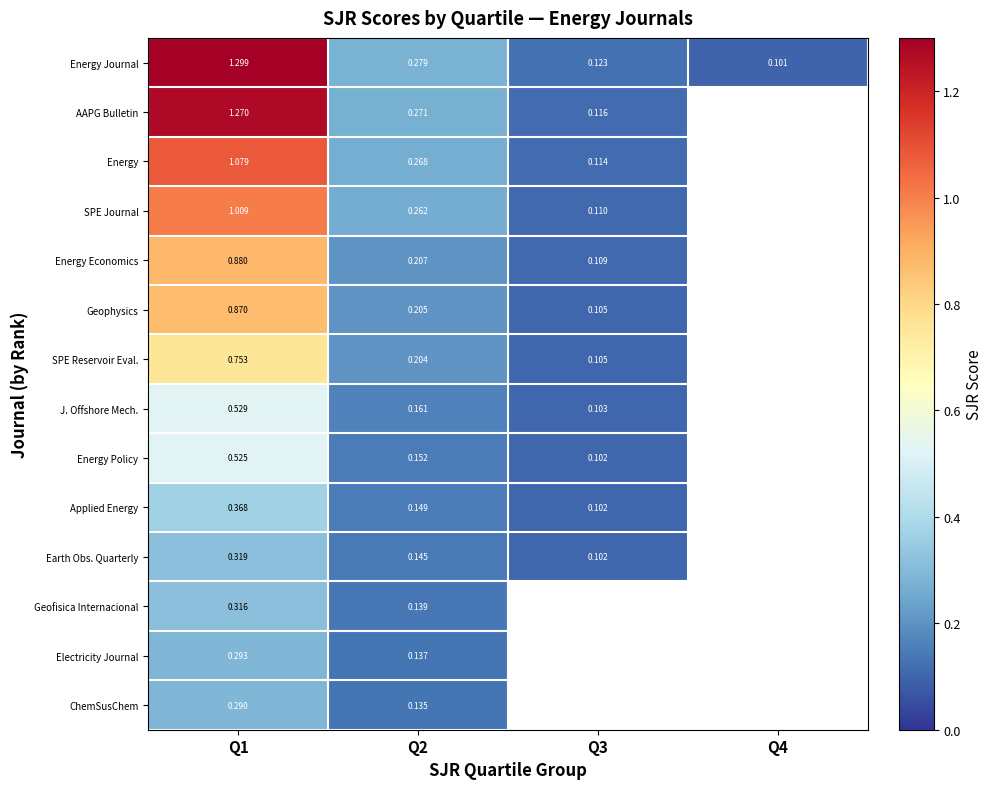

How many distinct data groups are displayed?

14